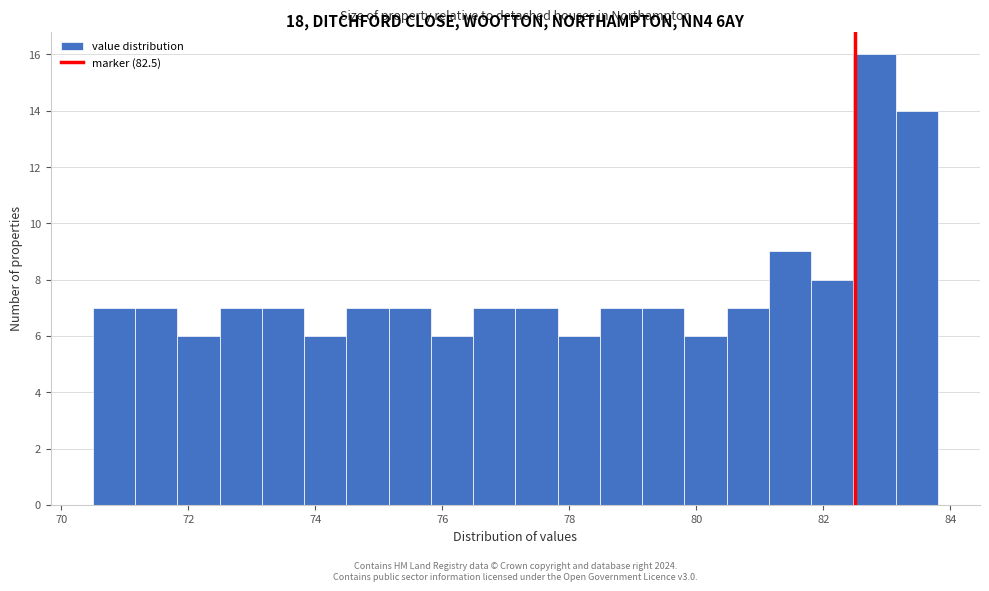

Around what value on the x-axis is the tallest bar? Give the approximate position of its centre, as read against the axis.

82.8